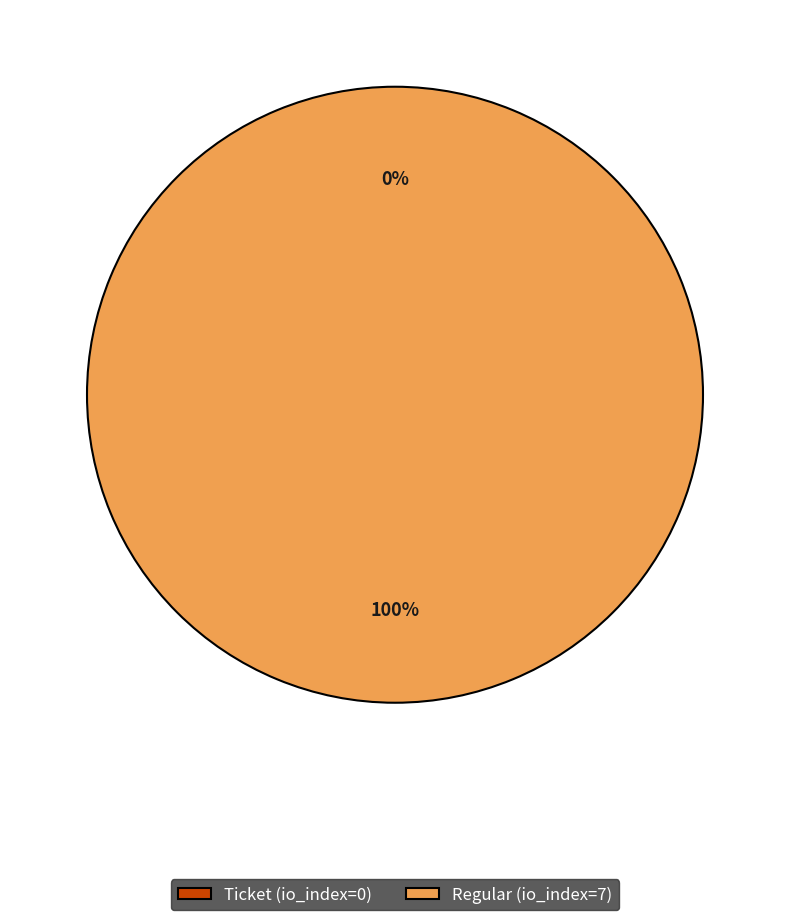

To the nearest percent, what portion does Regular (io_index=7) represent?

100%